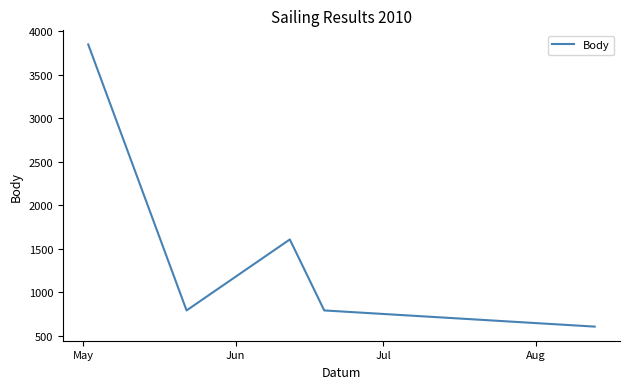

How many distinct data groups are displayed?

1